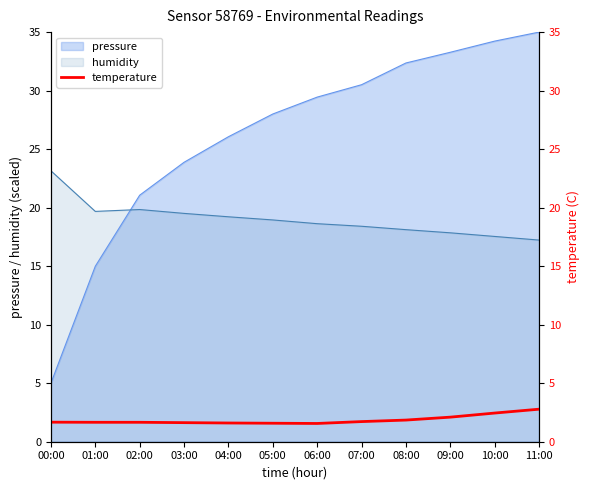

At which label does humidity reach its peak?

00:00